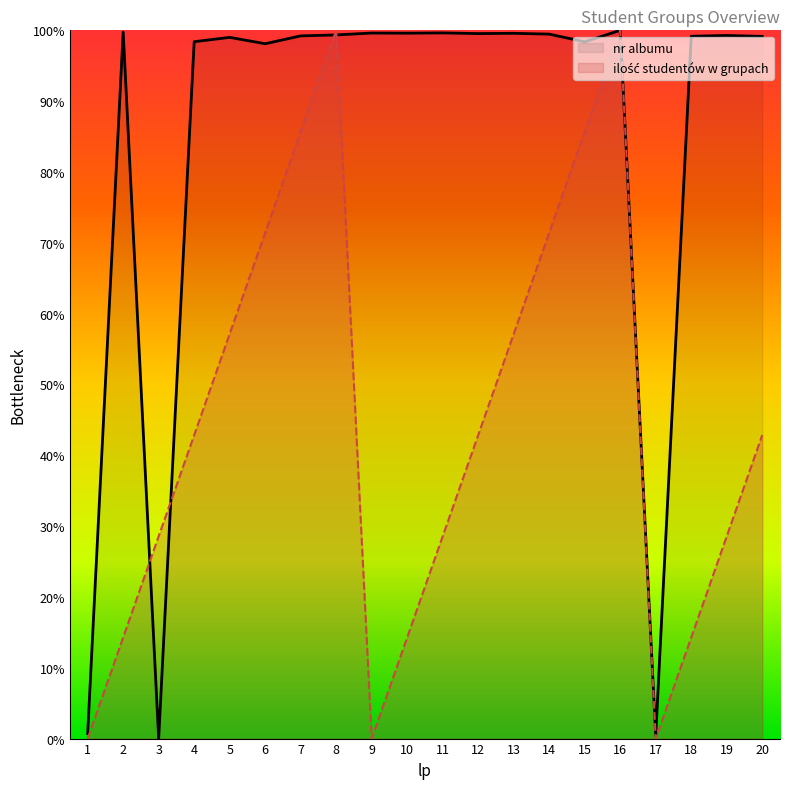

What is the total value across all series at 7?

184.9